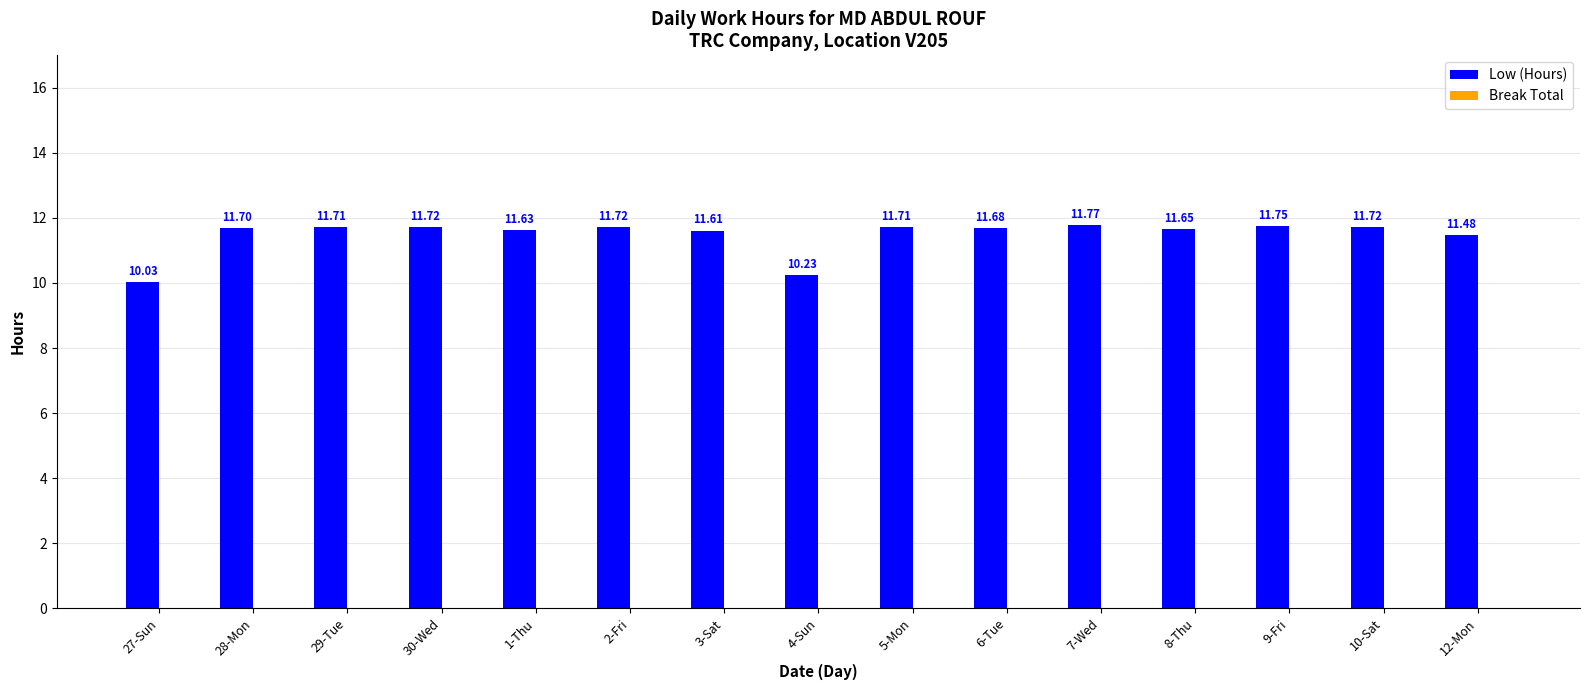

Which has a higher value, 7-Wed or 2-Fri?

7-Wed